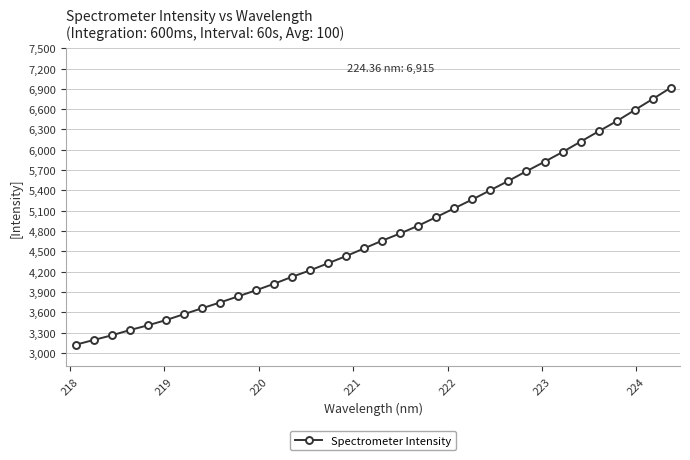

What is the minimum value shown in the chart?

3120.5